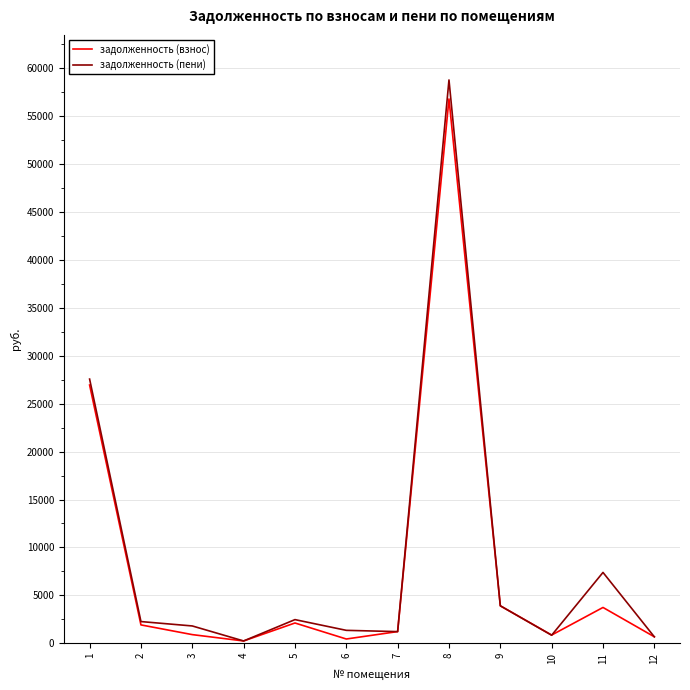

At 11, list the series in order from largest to smallest.

задолженность (пени), задолженность (взнос)